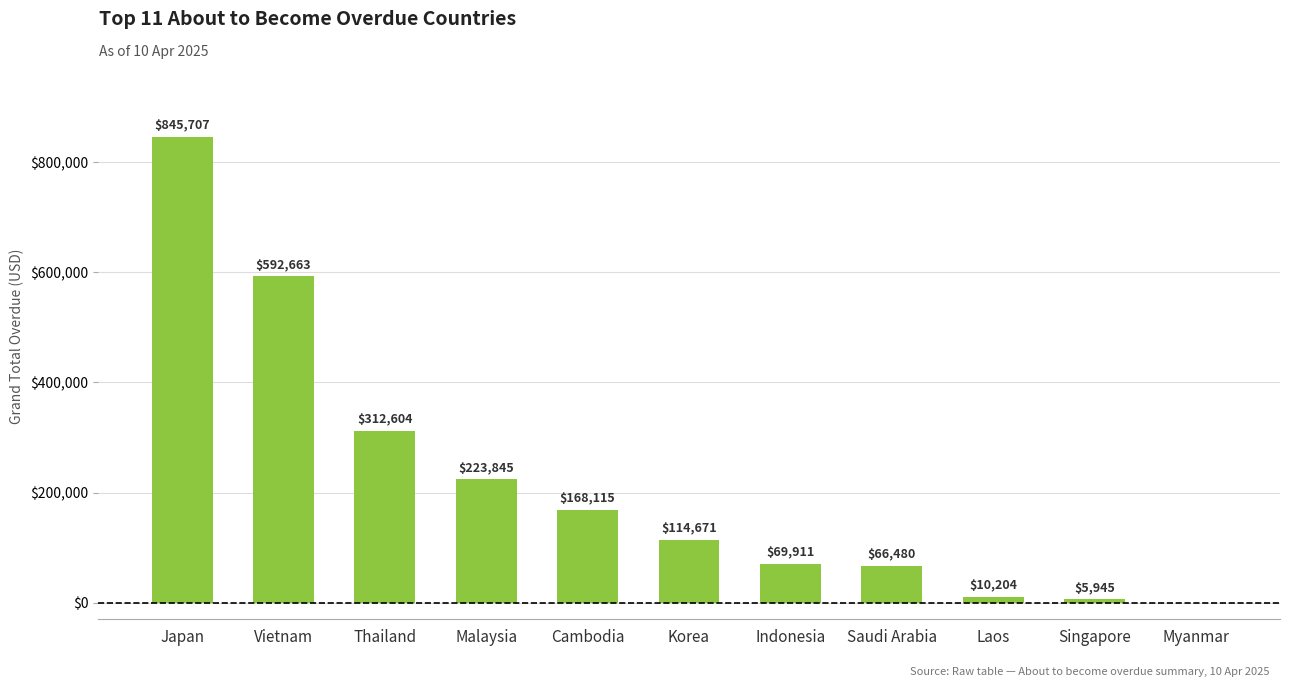

What is the ratio of the value at Saudi Arabia to the value at Malaysia?

0.3